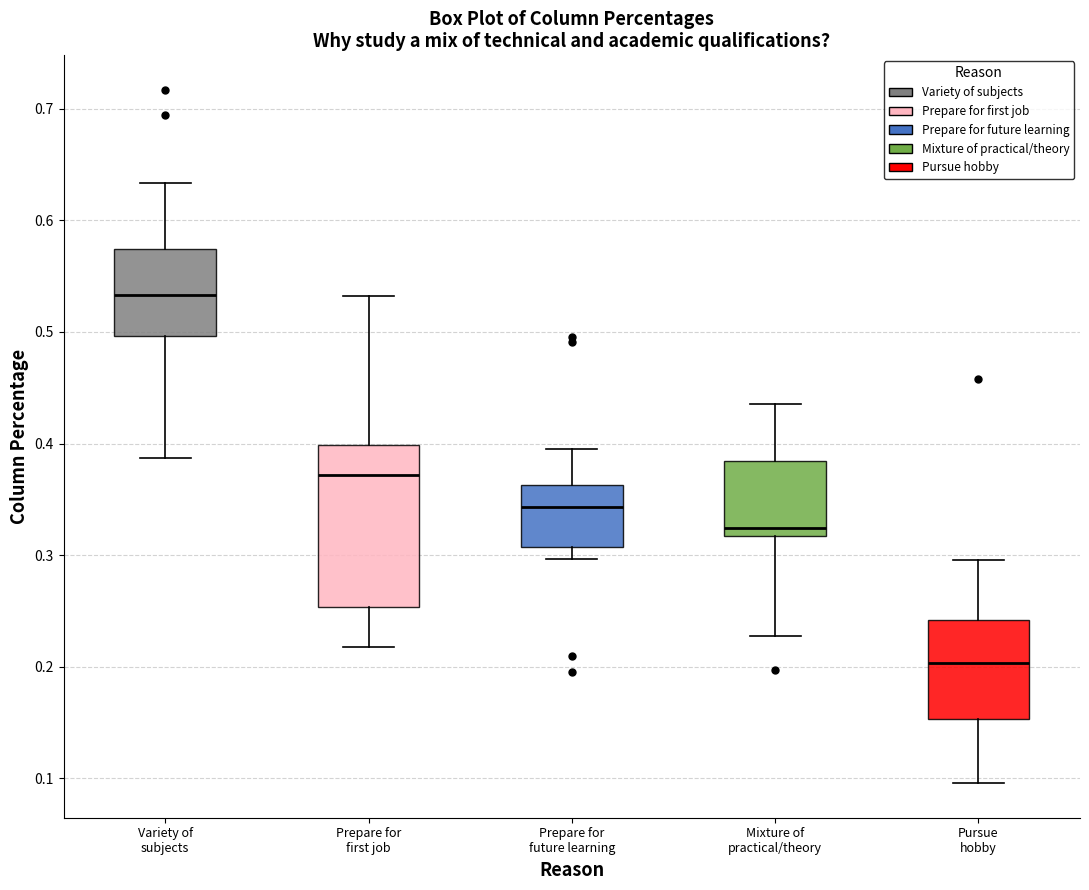

Where is the lower edge of the box for Prepare for future learning on the y-axis? The values are not printed on the chart, so give them approximately, as read against the axis.

0.31